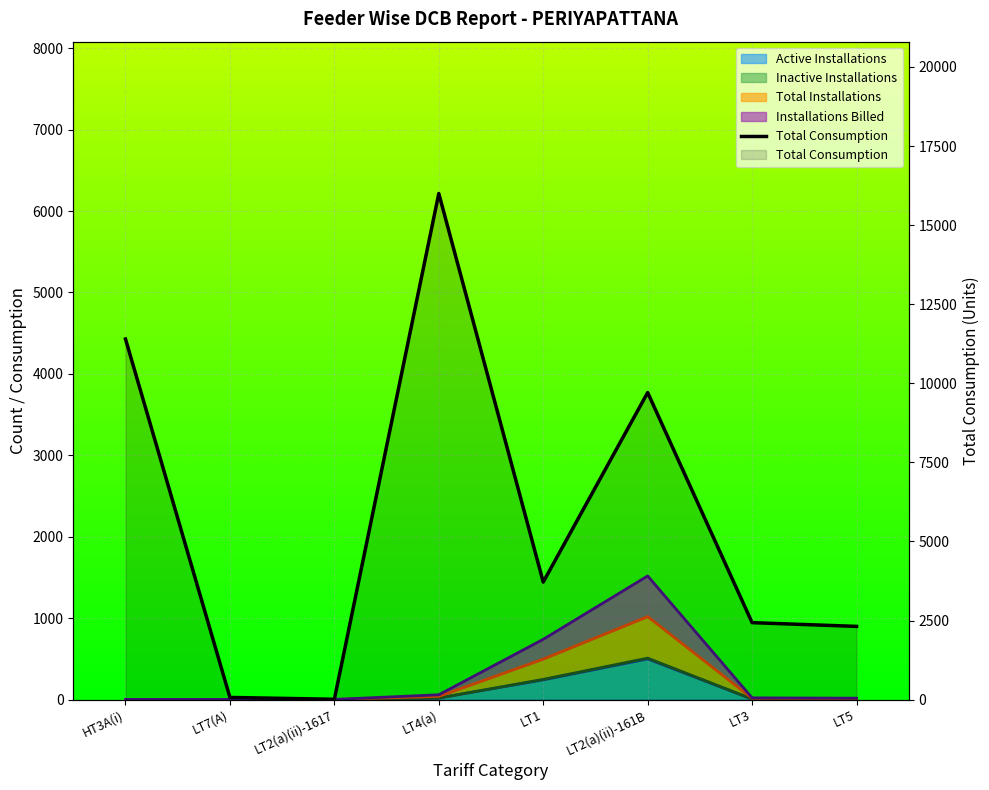

What is the difference between the maximum and minimum values?

15988